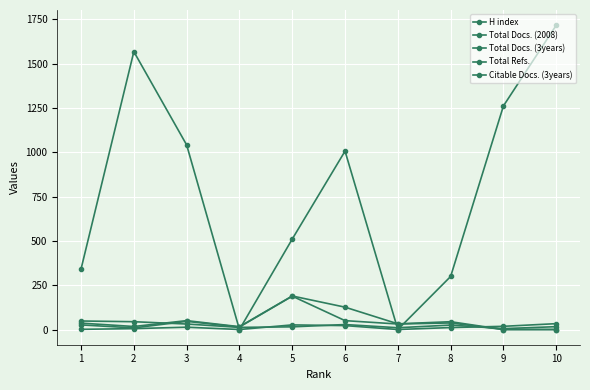

Is this an area chart (filled region under the line)?

No